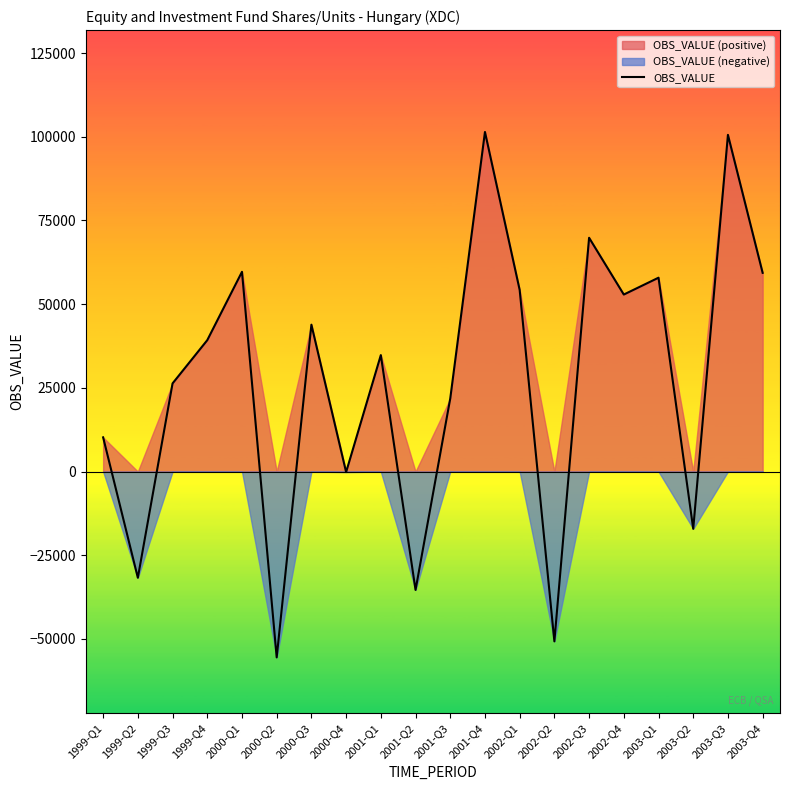

What is the average value?

27071